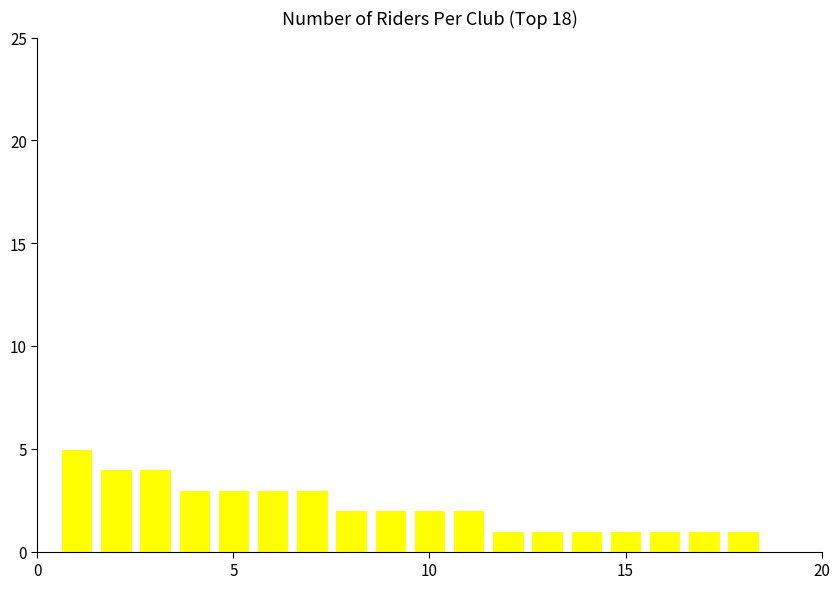

What is the difference between the maximum and minimum values?

4